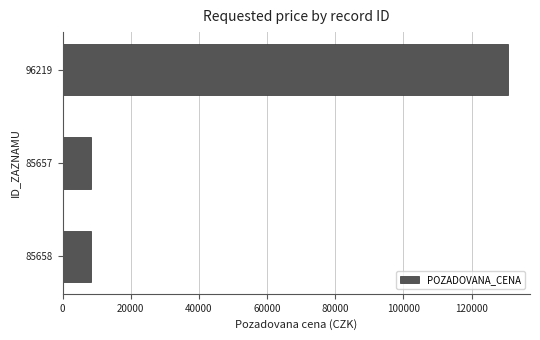

The value at 85658 is 8270. True or false?

True